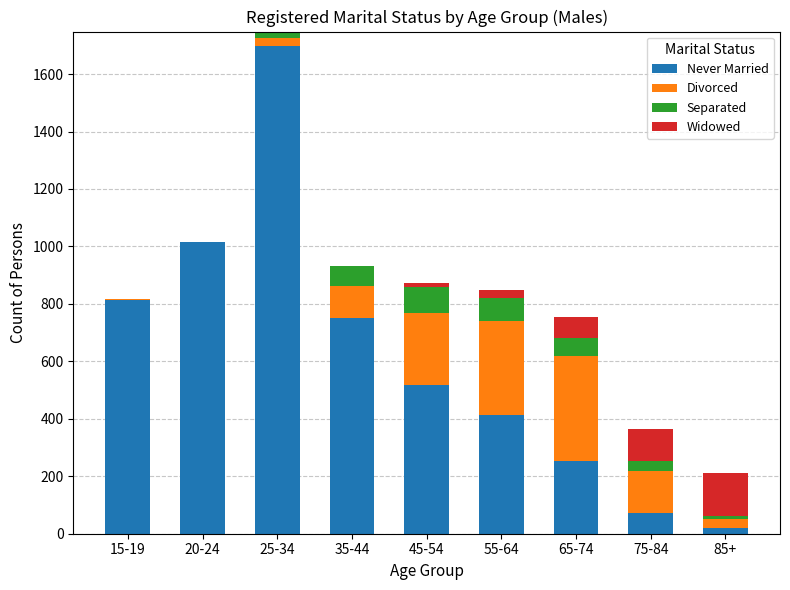

What is the sum of all Never Married values?

5552